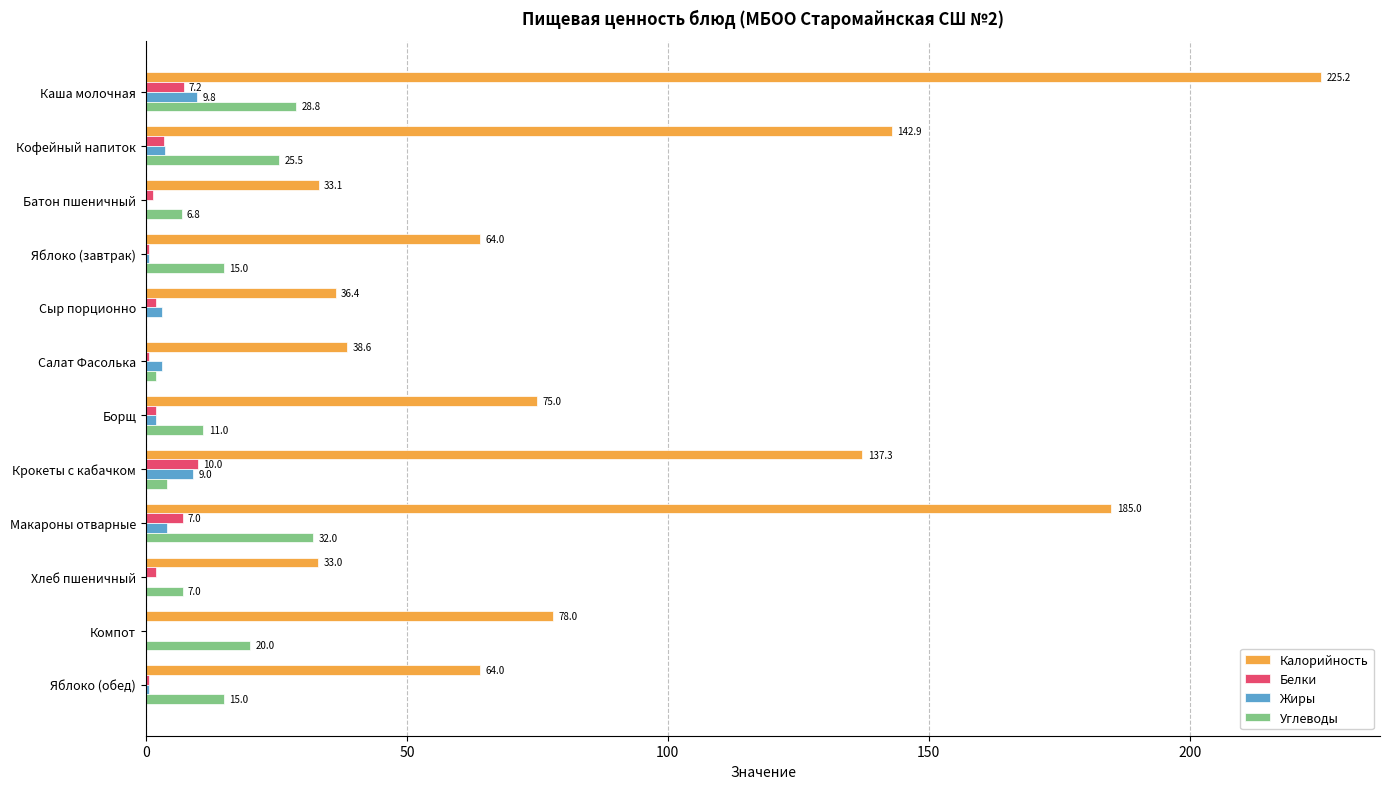

What is the sum of all Углеводы values?

167.1